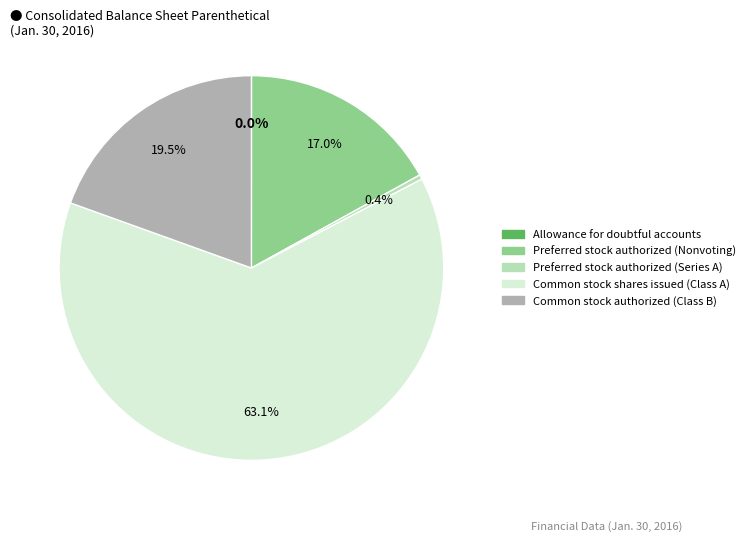

Does any single category account for the majority?

Yes